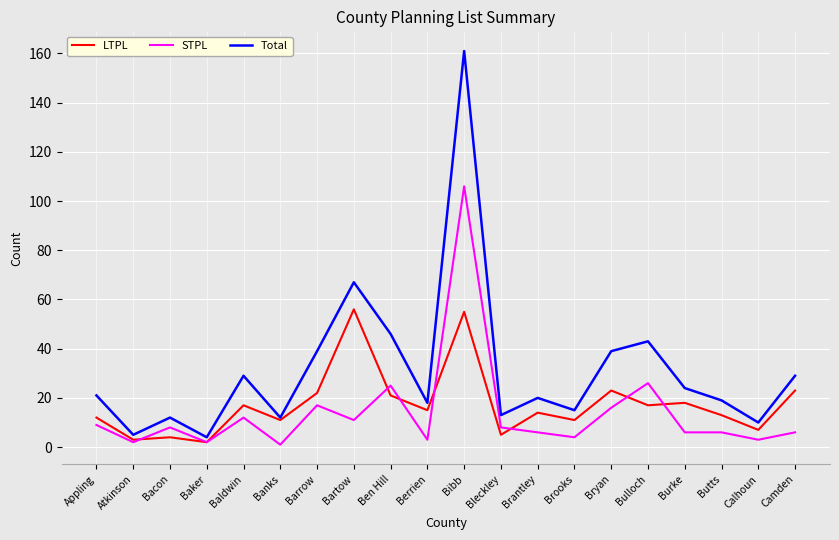

What position from the right is Bacon?

18